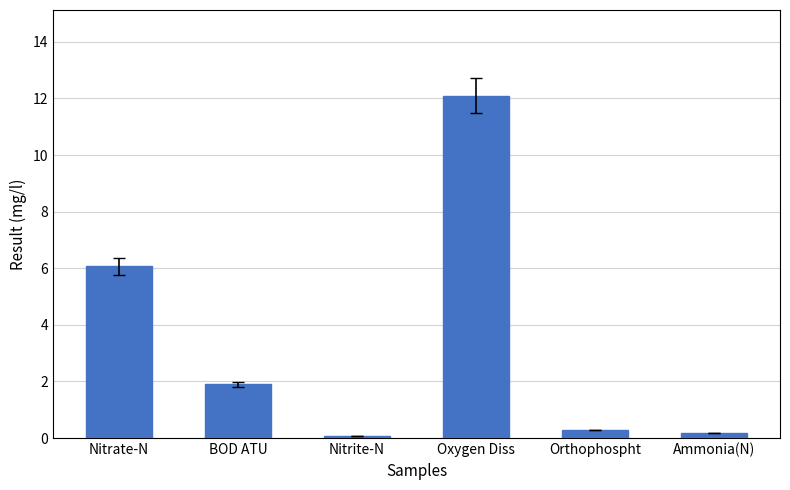

What is the value of the 2nd bar from the left?

1.9